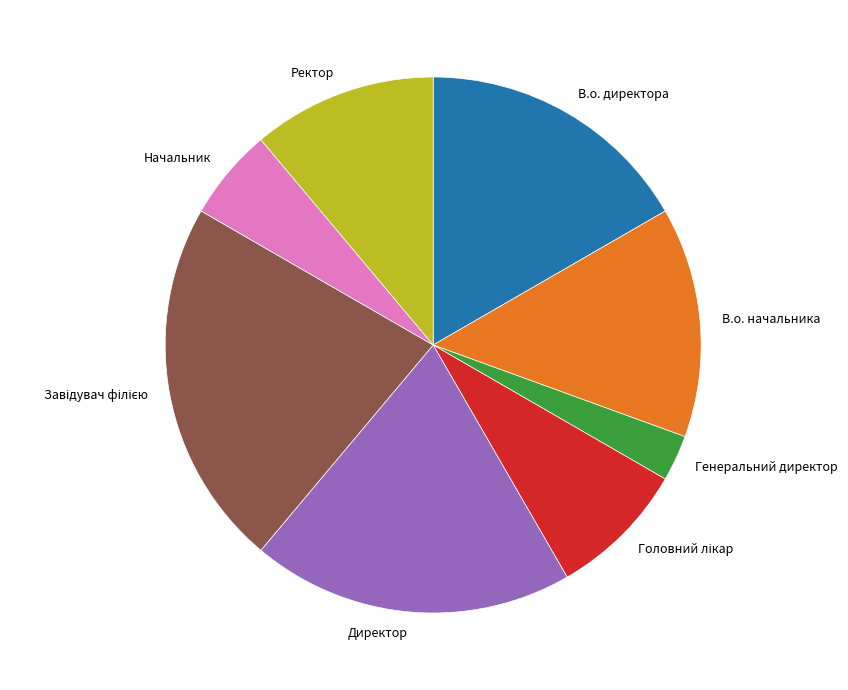

True or false: В.о. директора accounts for 28% of the total.

False